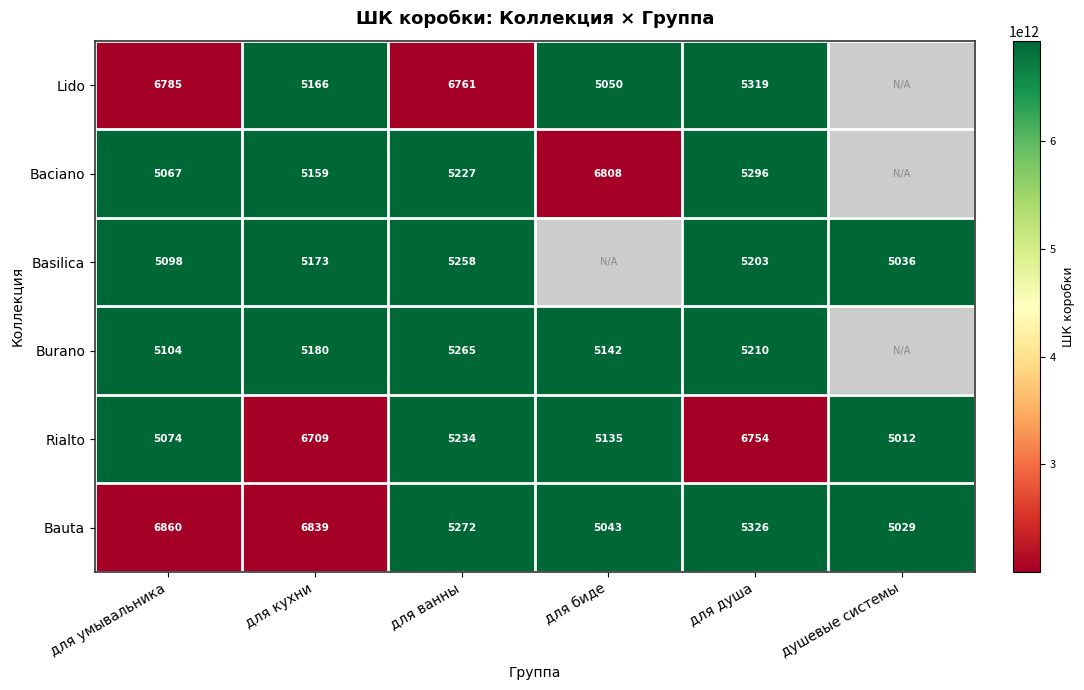

Is the value of Baciano at для кухни greater than the value of Lido at для кухни?

No